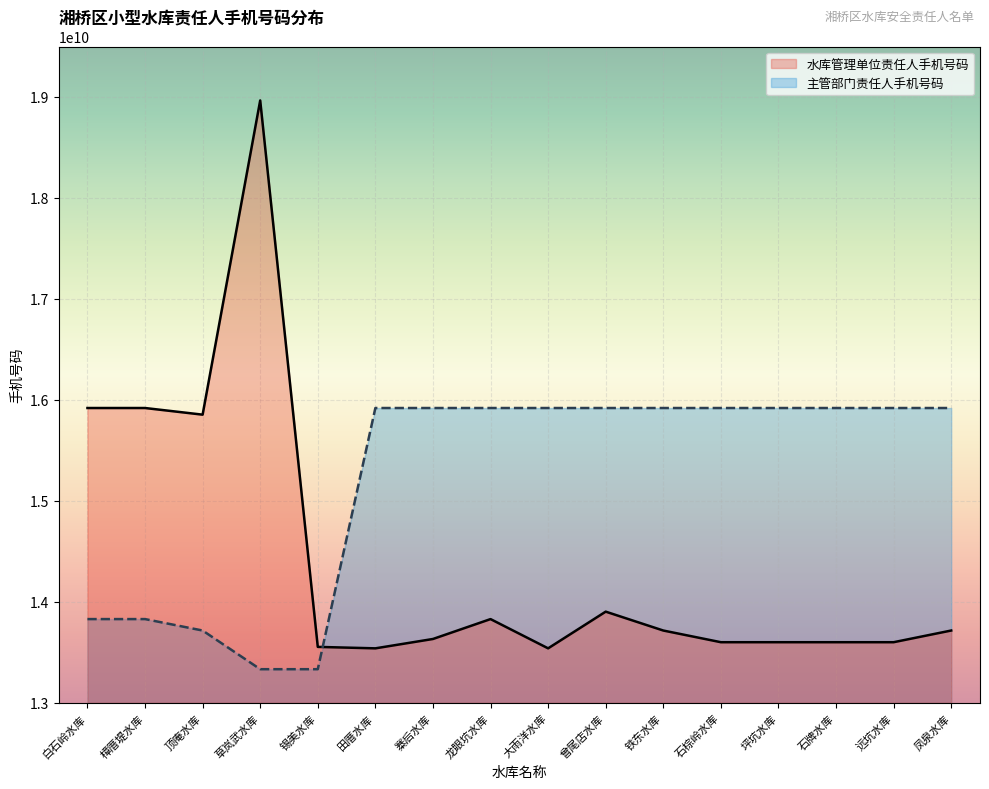

What is the difference between the second highest and second lowest values in the 水库管理单位责任人手机号码 series?

2380236391